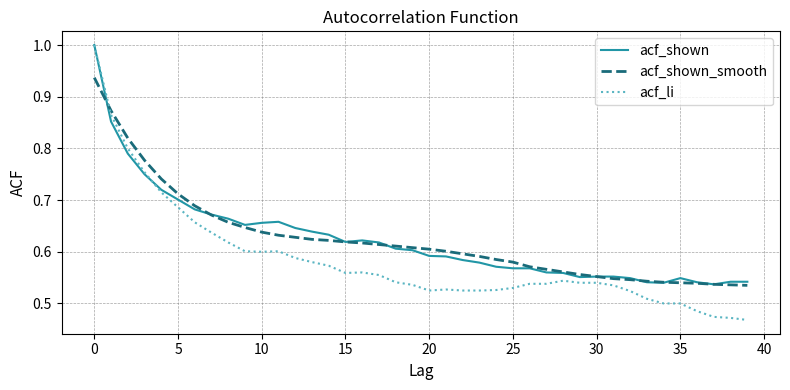

What is the greatest value displayed?

1.0